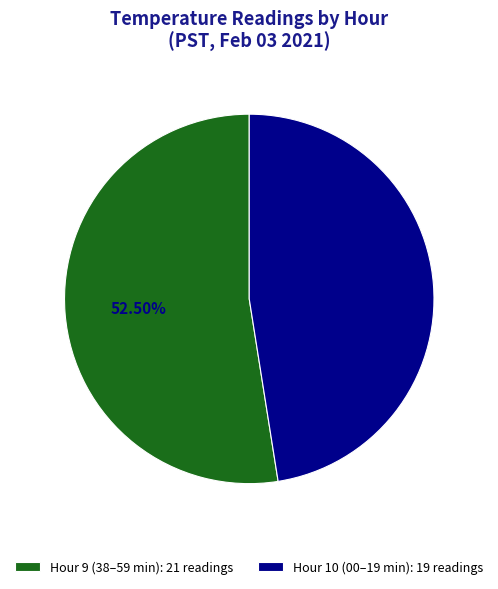

What is the ratio of the value at Hour 10 (00–19 min): 19 readings to the value at Hour 9 (38–59 min): 21 readings?

0.9